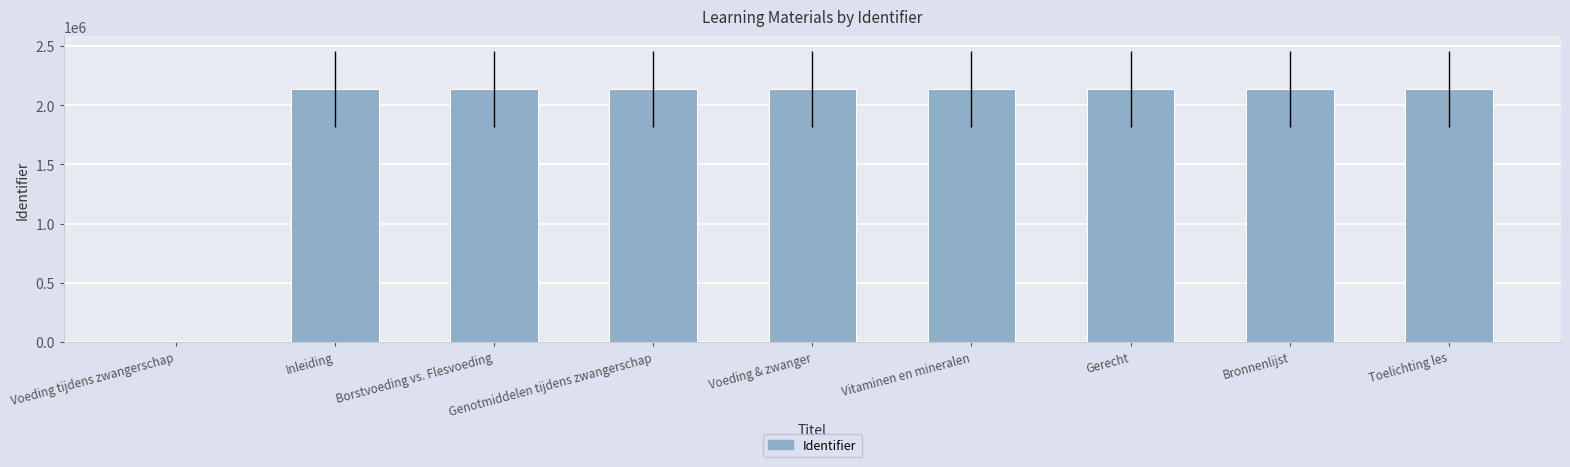

What value does the data have at Gerecht?

2140661